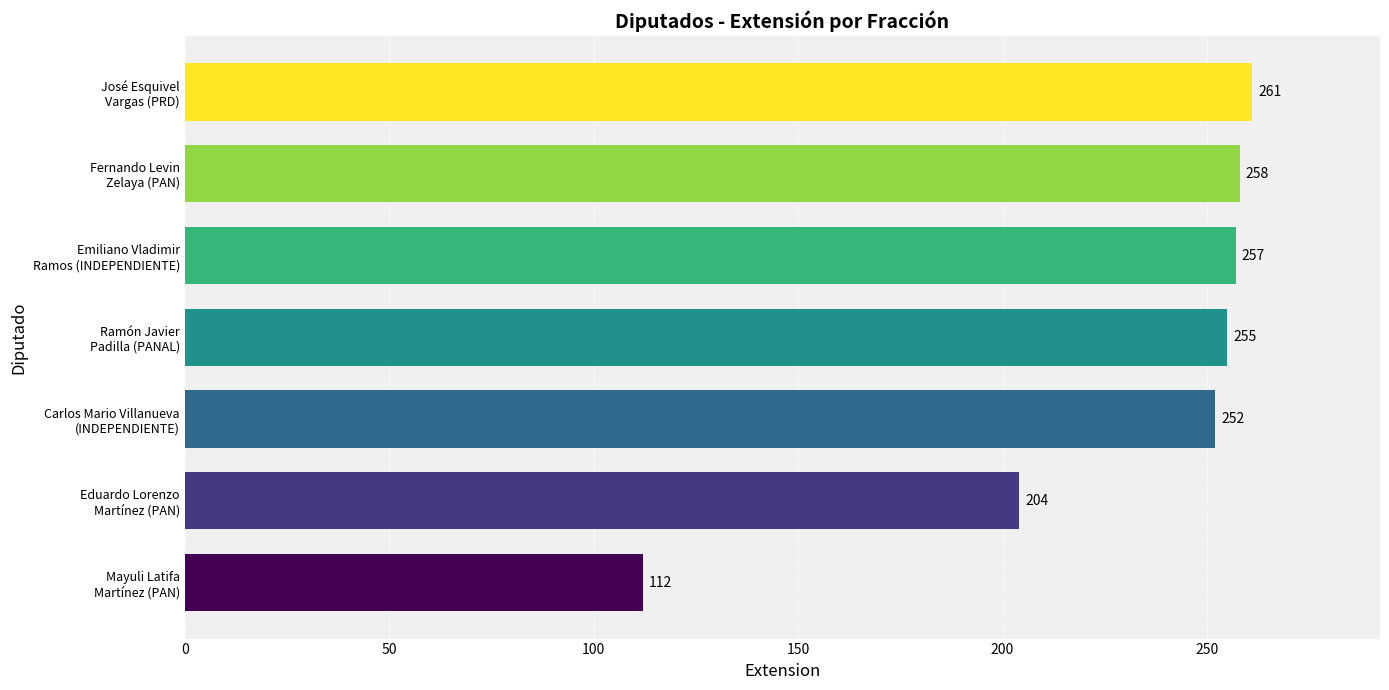

Reading top to bottom, transcribe all the data shown in this chart.

261	258	257	255	252	204	112